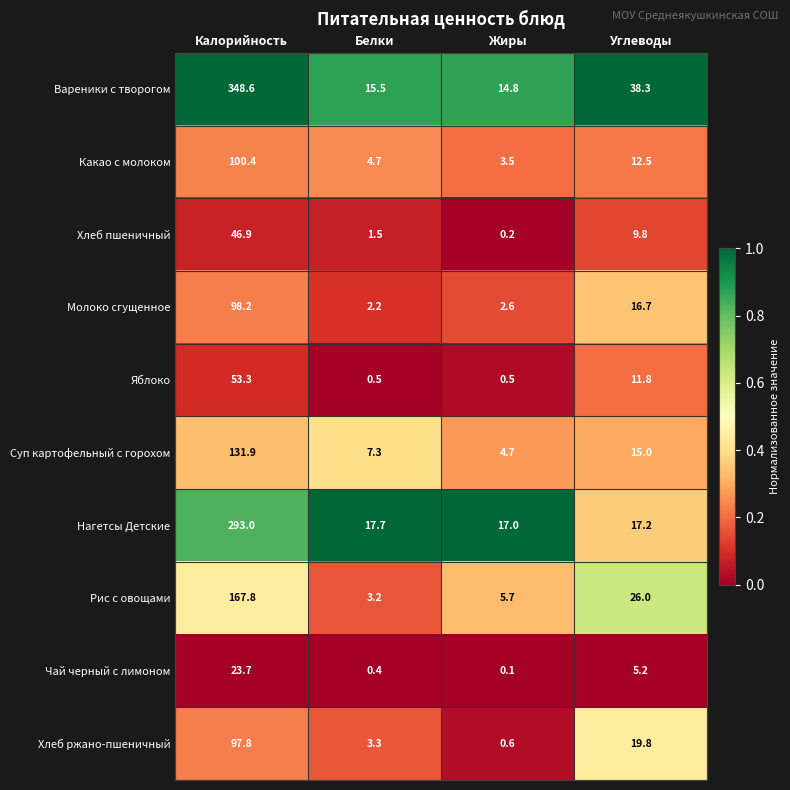

What is the total value across all series at Углеводы?

172.3